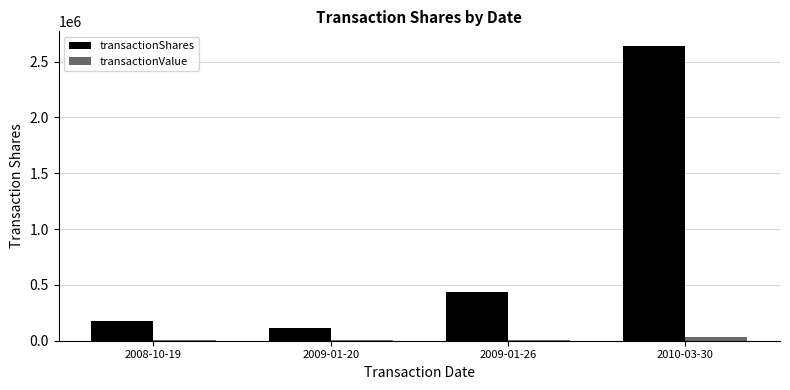

Is it true that transactionValue equals 3102 at 2009-01-20?

True